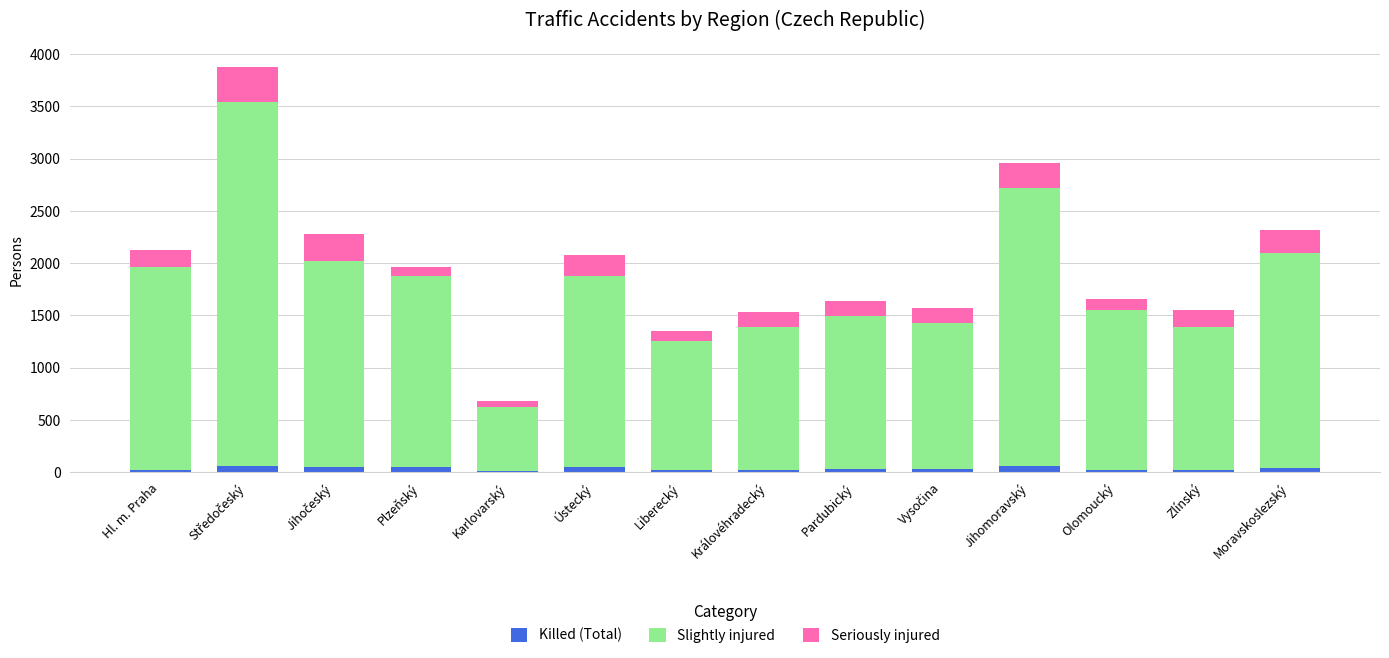

Count the number of data series in this chart.

3